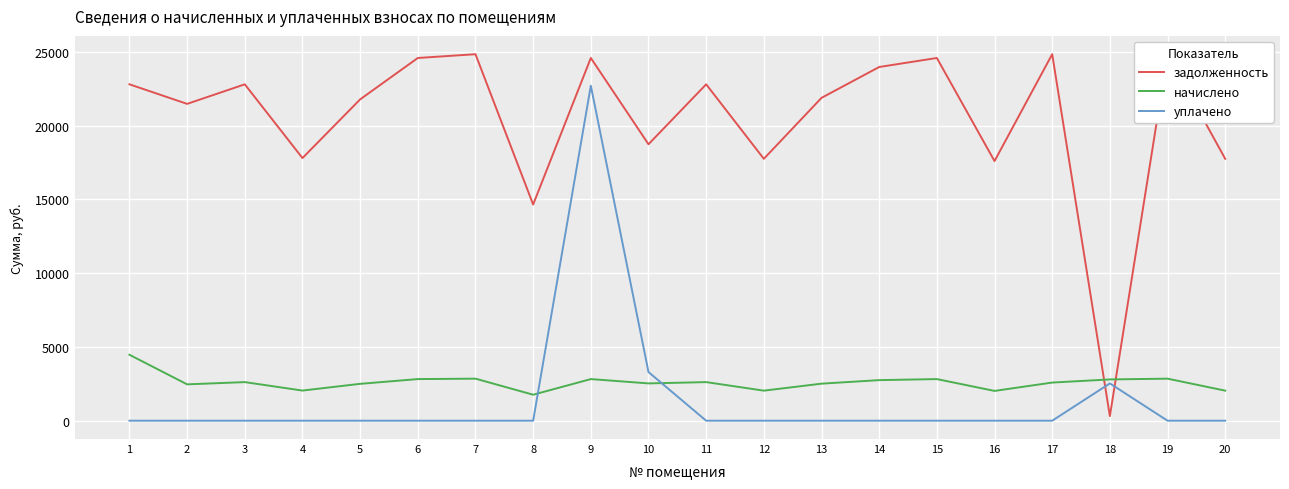

Which category has the highest value in the начислено series?

1